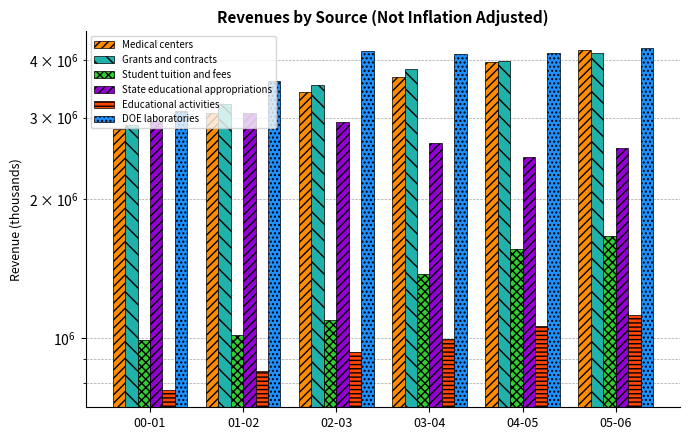

How many data points in DOE laboratories are less than 4146261?

3